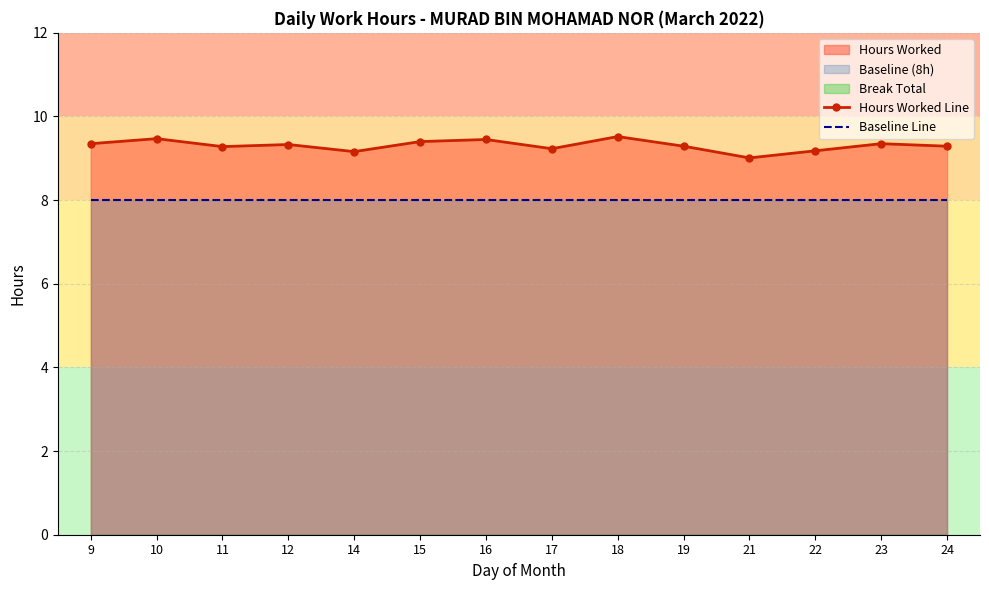

What is the difference between the second highest and minimum values in the Hours Worked Line series?

0.5